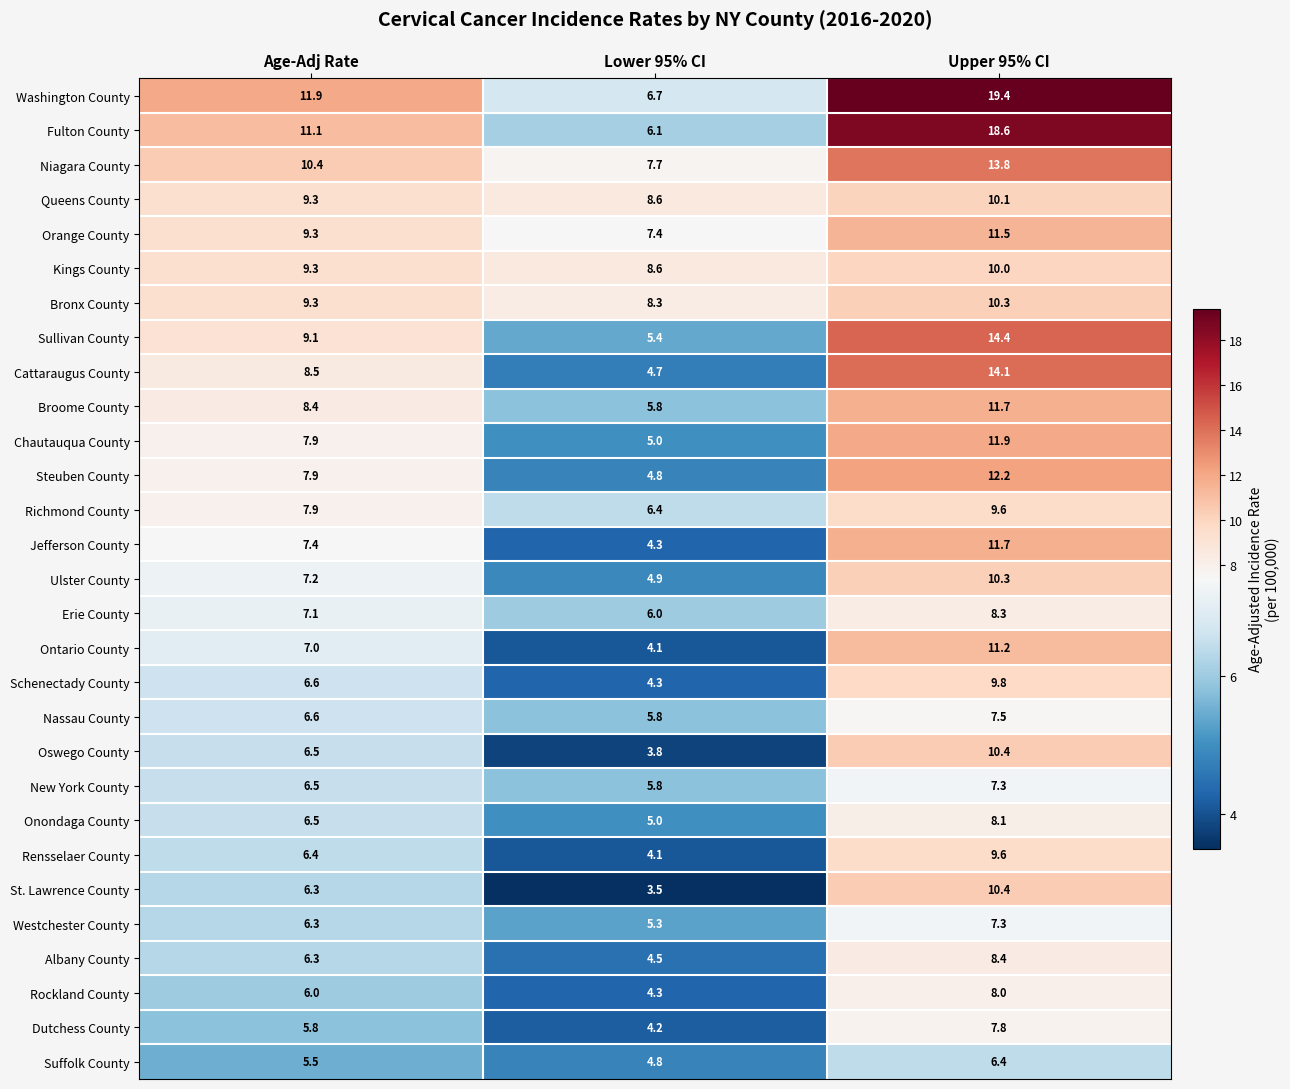

What is the average value of the Jefferson County series?

7.8